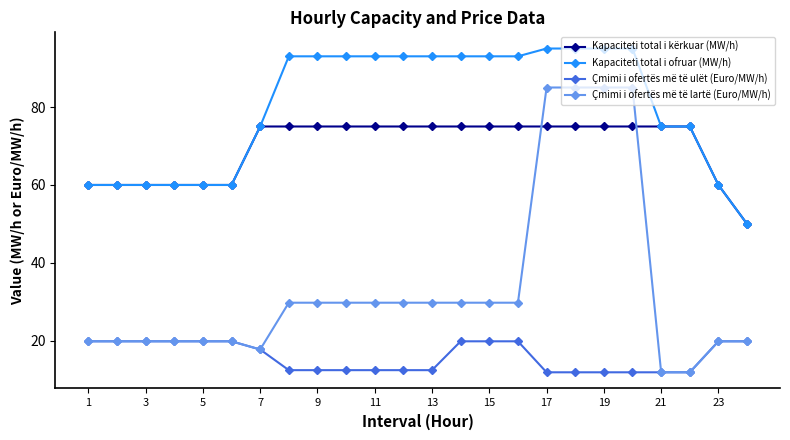

Which series has the largest range (max minus min)?

Çmimi i ofertës më të lartë (Euro/MW/h)